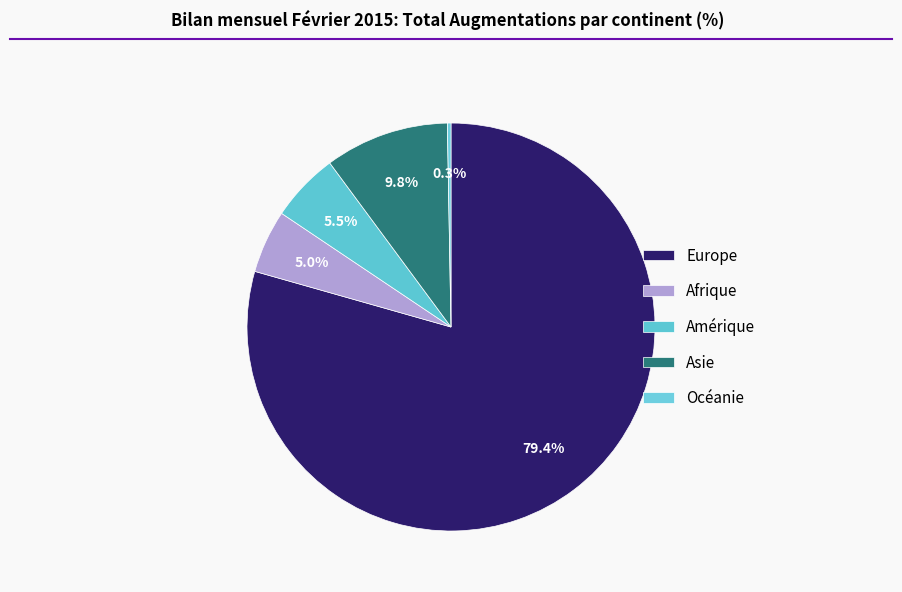

What percentage do Afrique and Océanie together represent?

5.3%